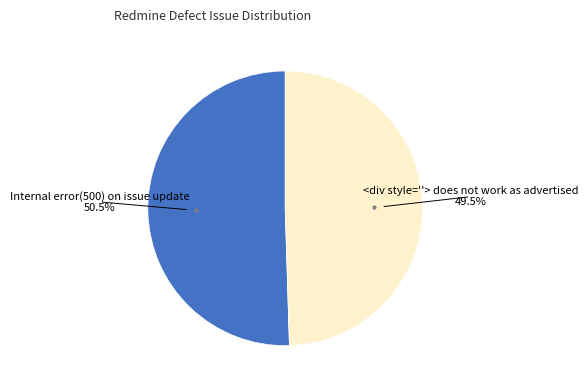

Is there any slice that represents more than half of the pie?

Yes